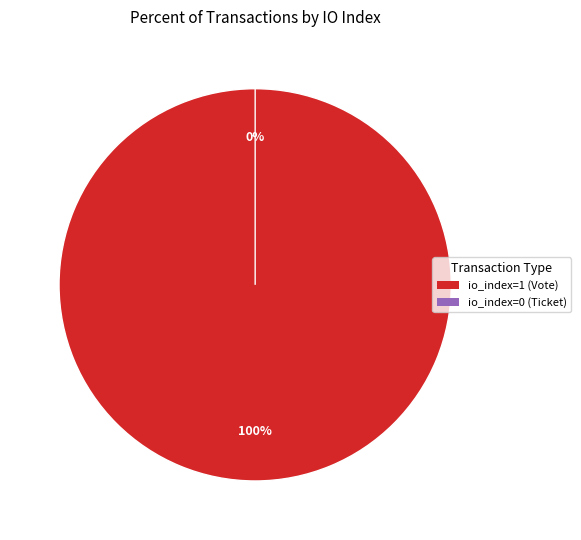

What is the largest slice in the pie chart?

Vote tx